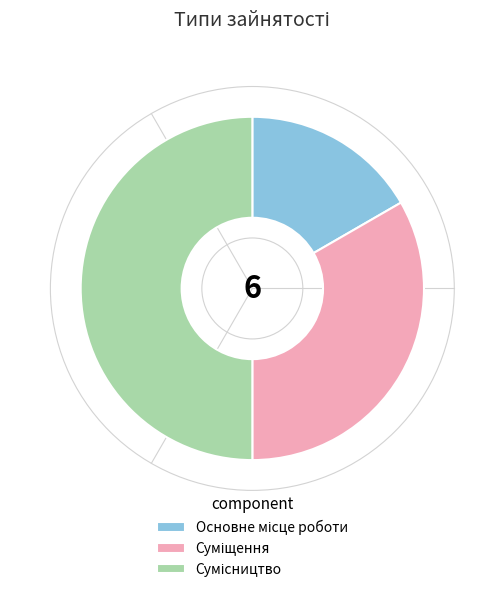

How many segments does this pie chart have?

3